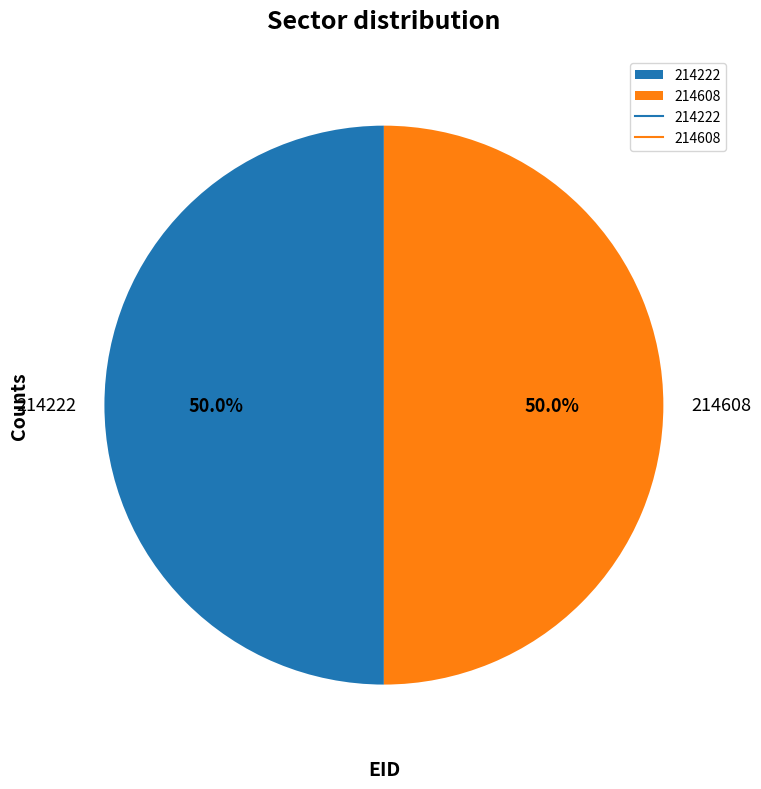

How many segments does this pie chart have?

2